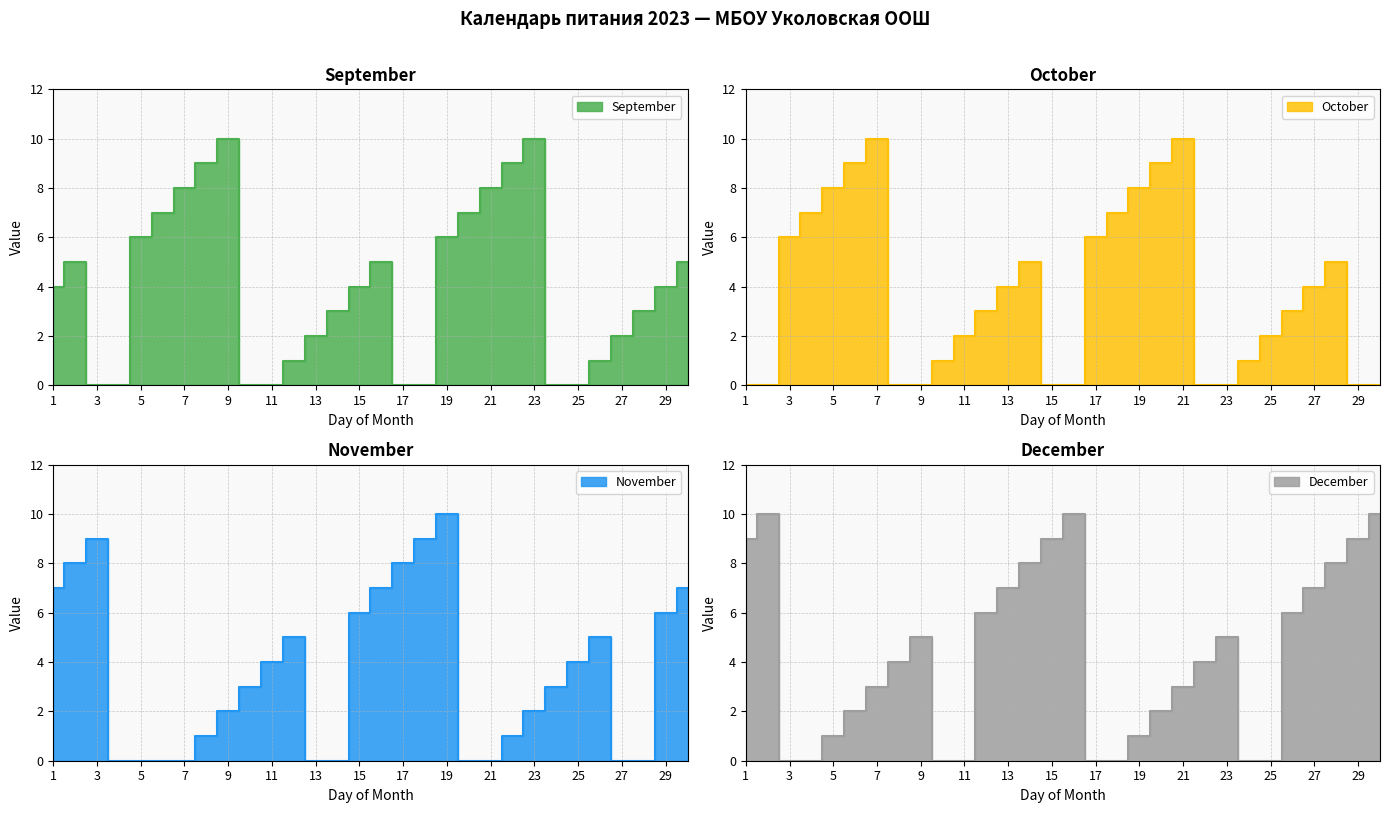

At which category does the chart reach its peak across all series?

9